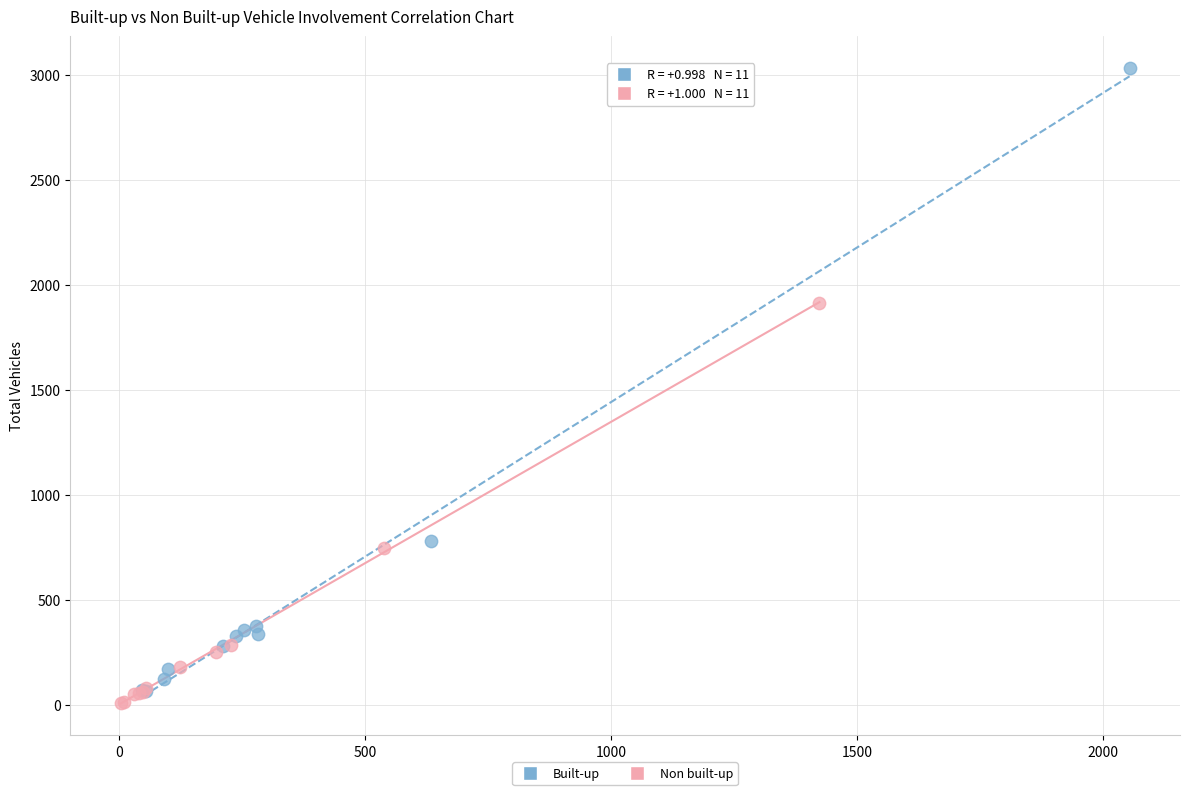

What are all the series names shown in the legend?

Built-up, Non built-up